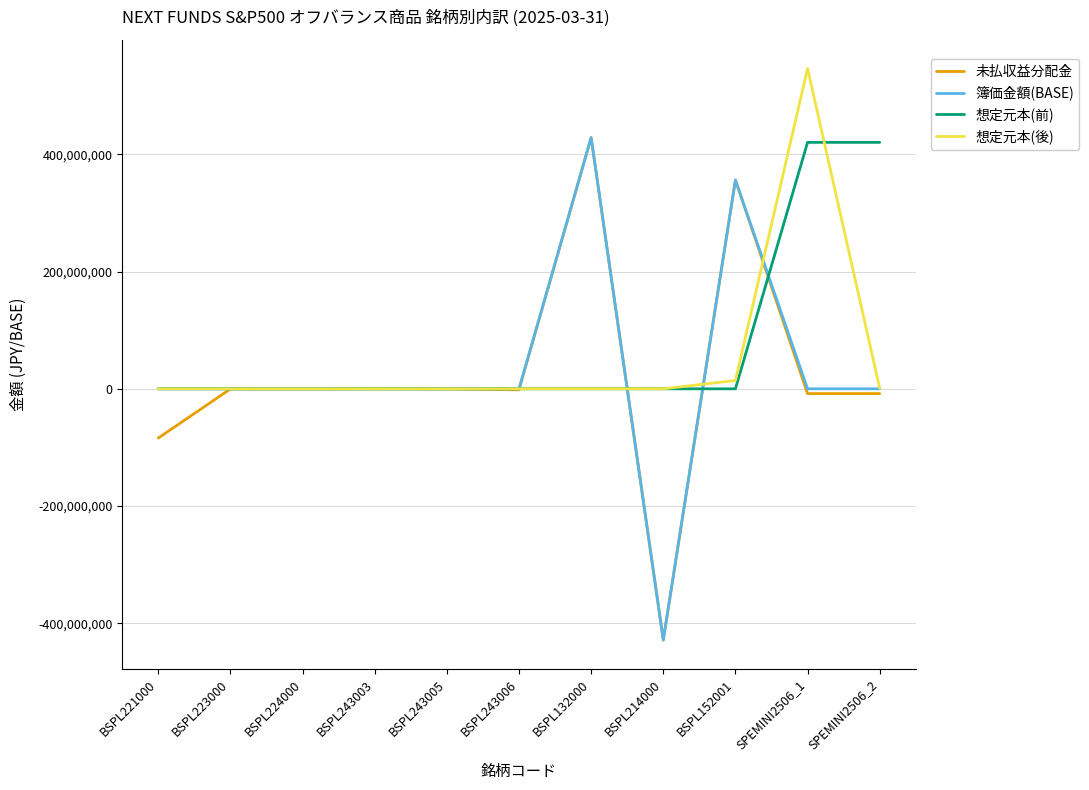

The 想定元本(前) series shows 0.0 at BSPL243003. True or false?

True